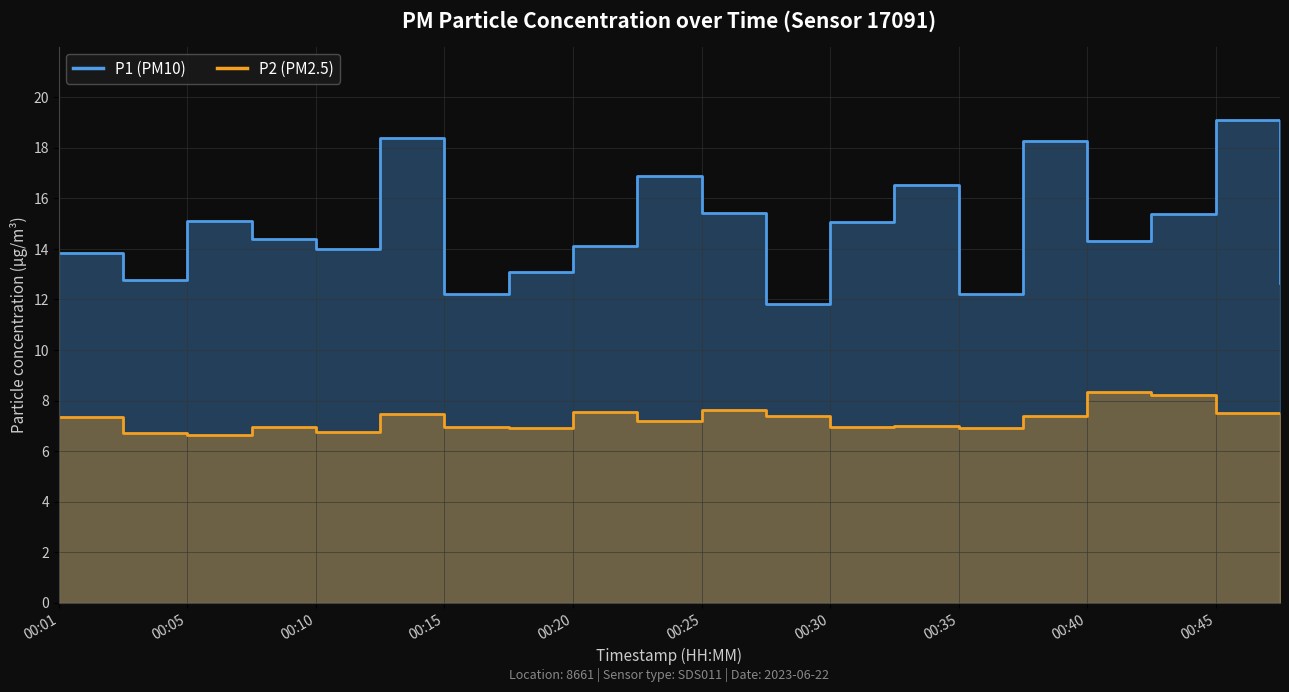

True or false: P2 and P1 cross at least once.

False